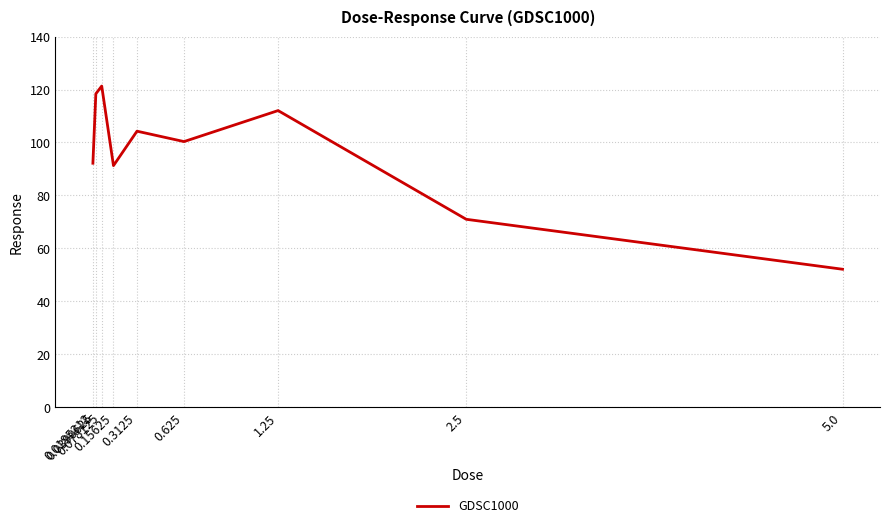

What is the minimum value shown in the chart?

52.1